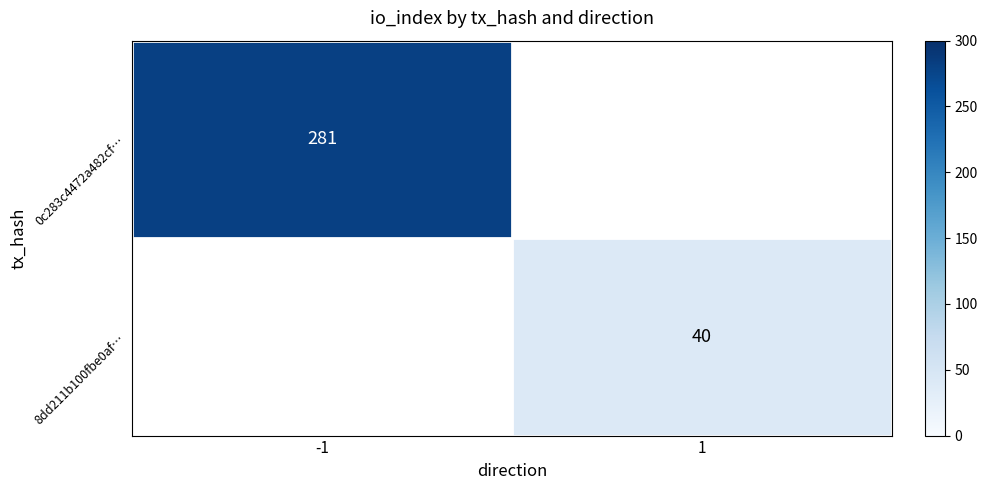

The value of 0c283c4472a482cf… at -1 is 441. True or false?

False